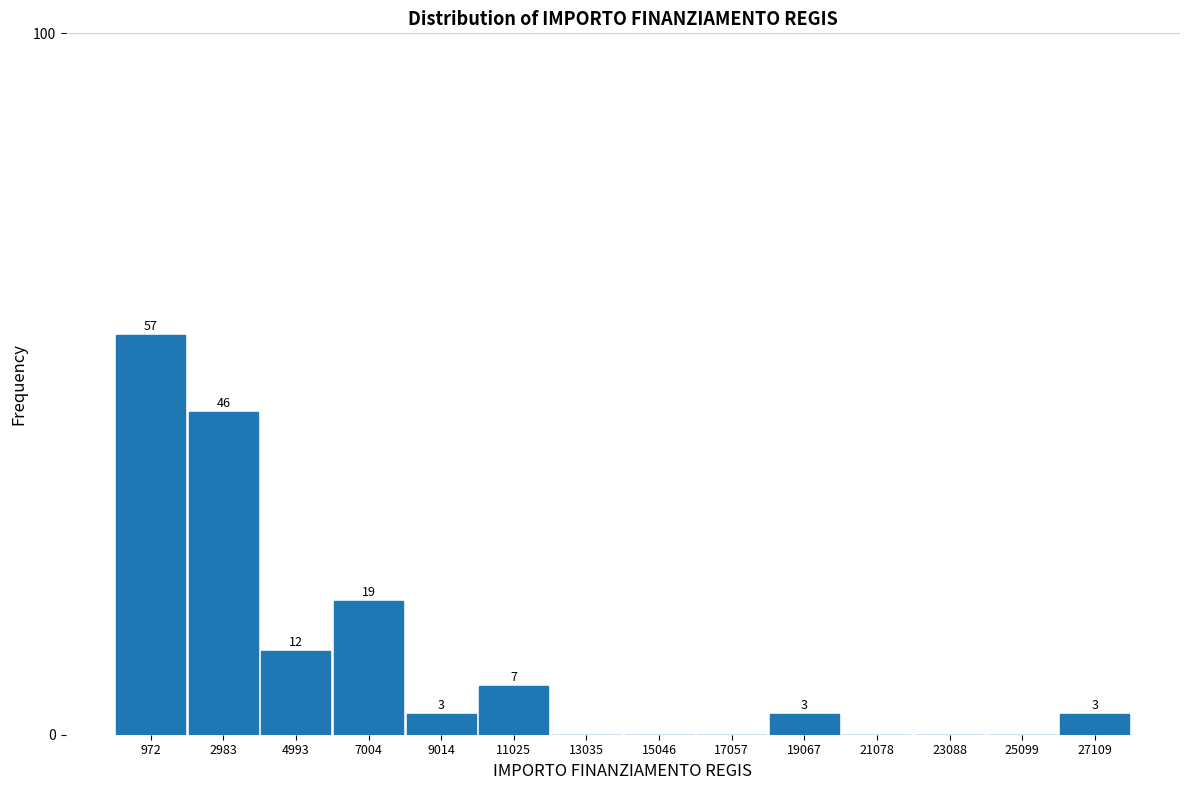

Reading left to right, transcribe all the data shown in this chart.

972=57	2983=46	4993=12	7004=19	9014=3	11025=7	13035=0	15046=0	17057=0	19067=3	21078=0	23088=0	25099=0	27109=3